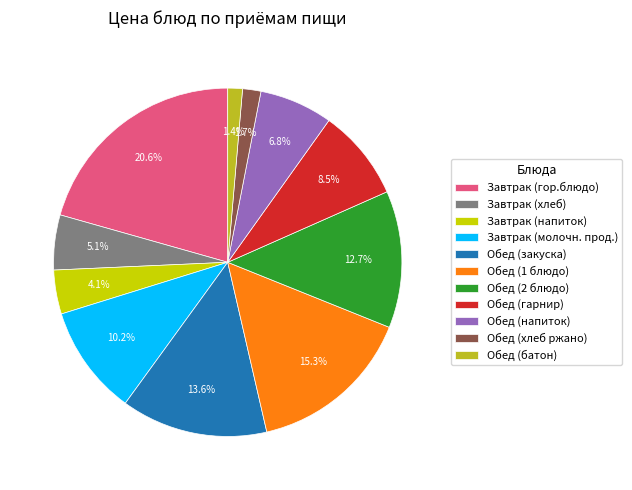

What is the largest slice in the pie chart?

Завтрак (гор.блюдо)